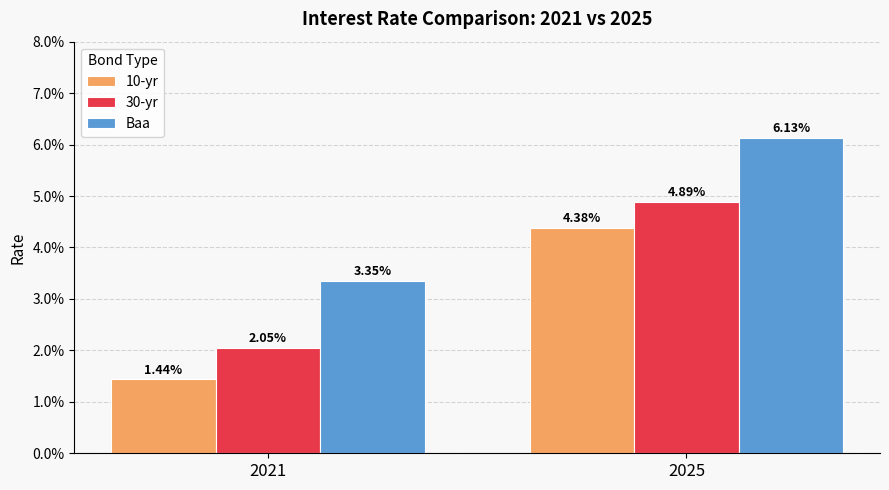

Which series has the largest total across all categories?

Baa